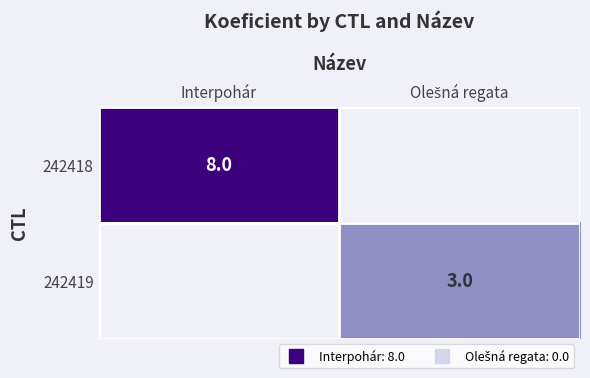

Rank the categories by 242418 value from highest to lowest.

Interpohár, Olešná regata